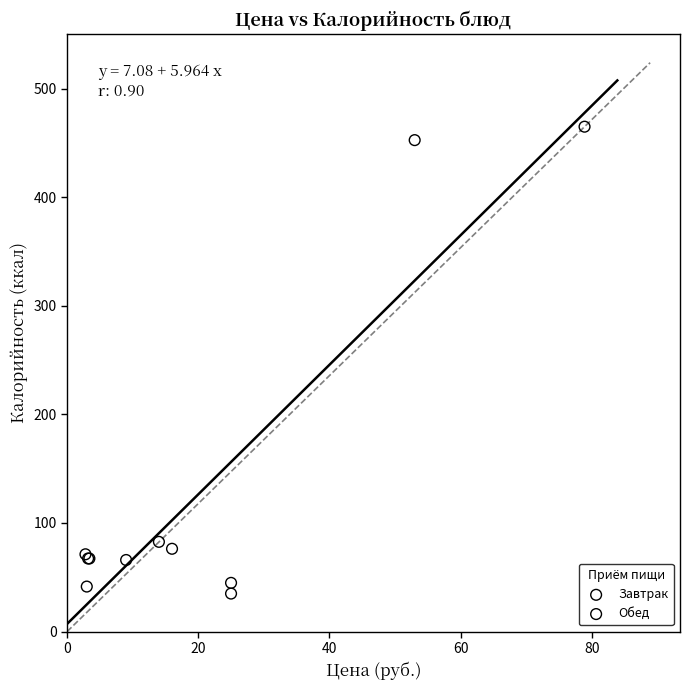

What are all the series names shown in the legend?

Завтрак, Обед